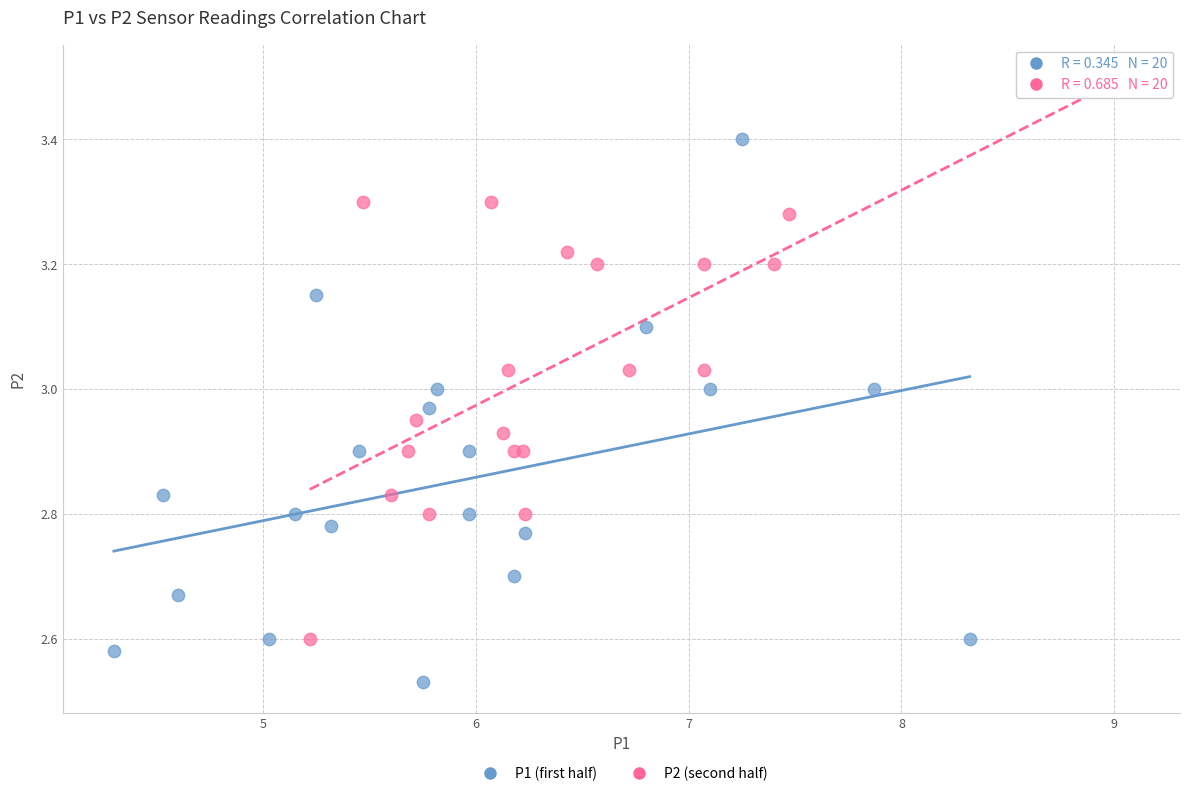

What are all the series names shown in the legend?

P1 (first half), P2 (second half)